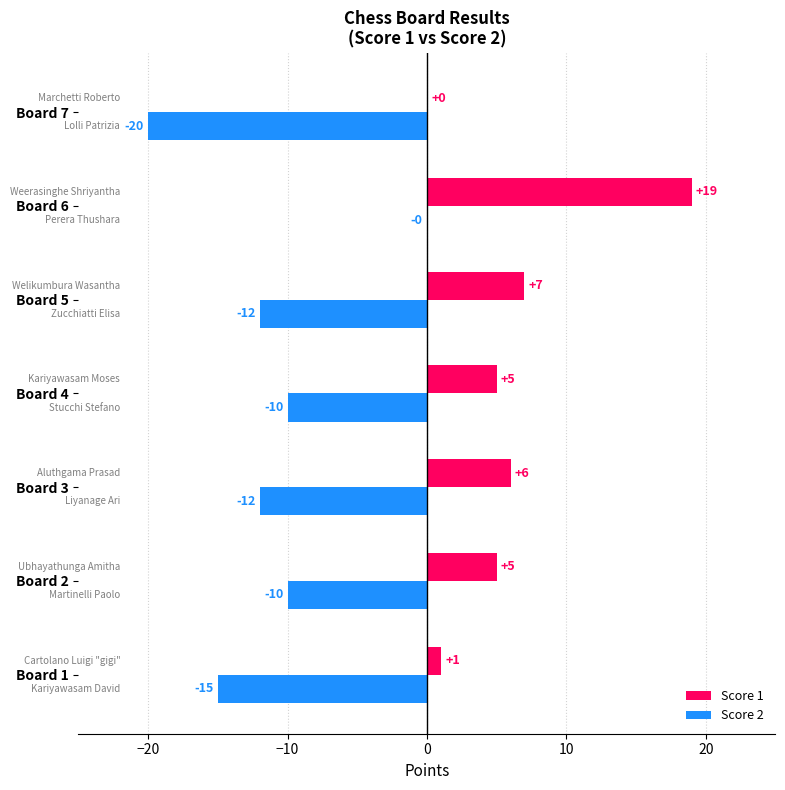

Where is Score 2 nearest to the value -10?

Board 2